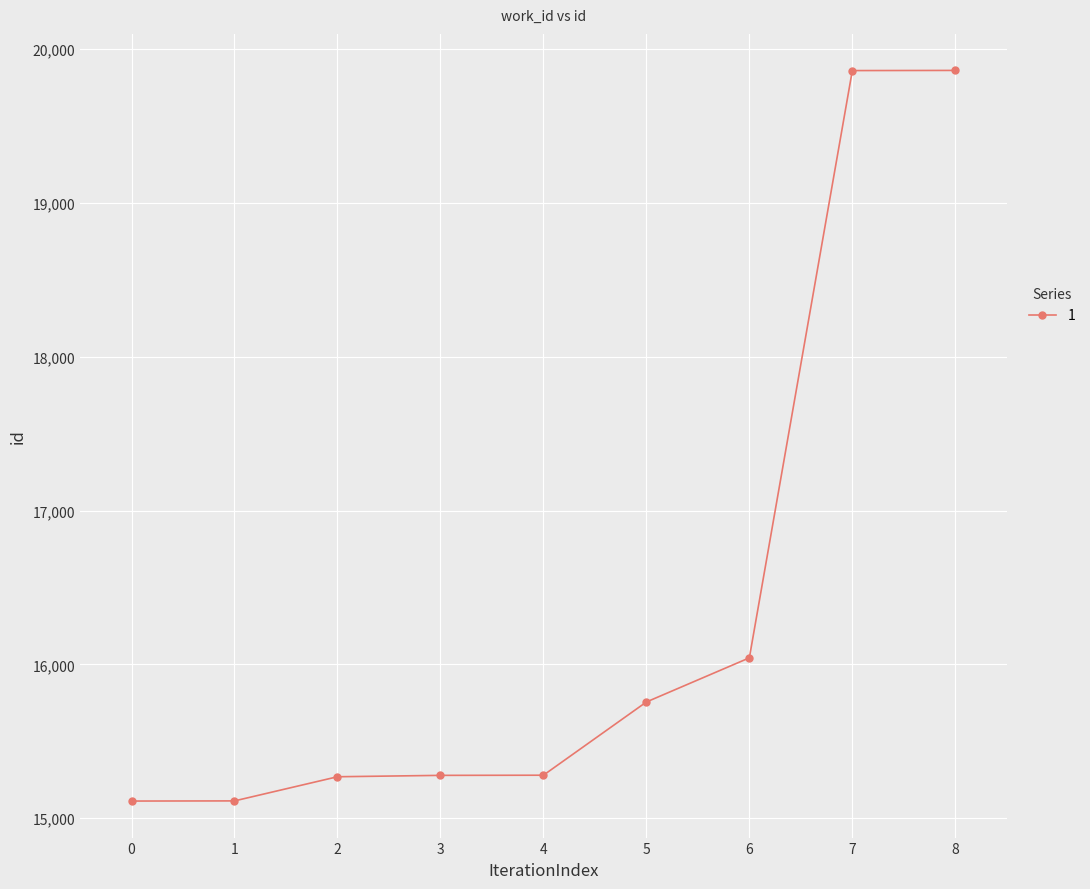

Does the chart have visible grid lines?

Yes